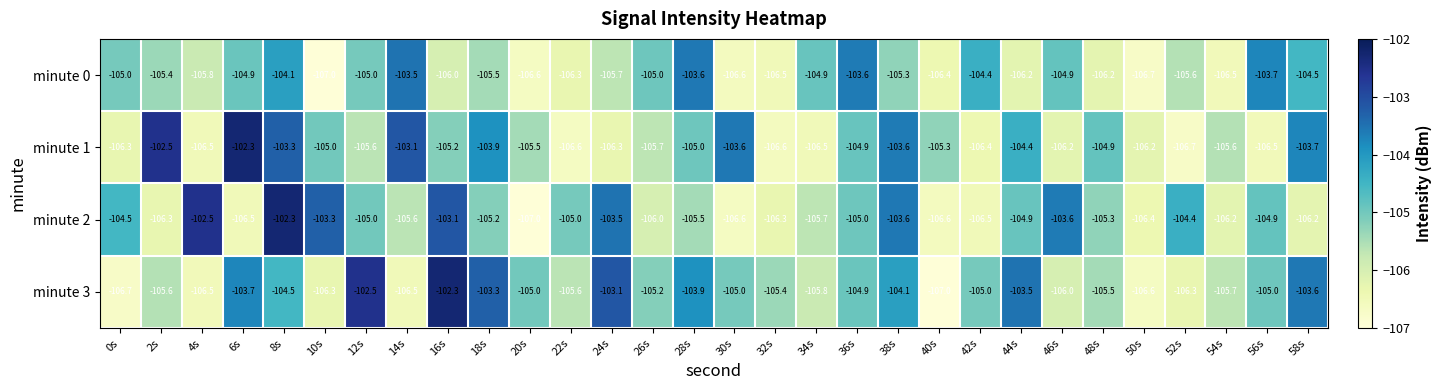

Is it true that minute 0 equals -105.7 at 24s?

True